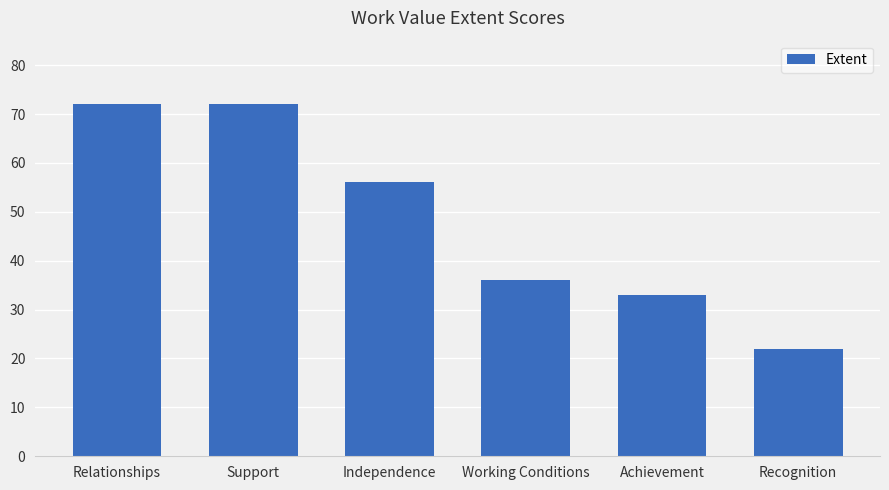

How many bars are there in total?

6